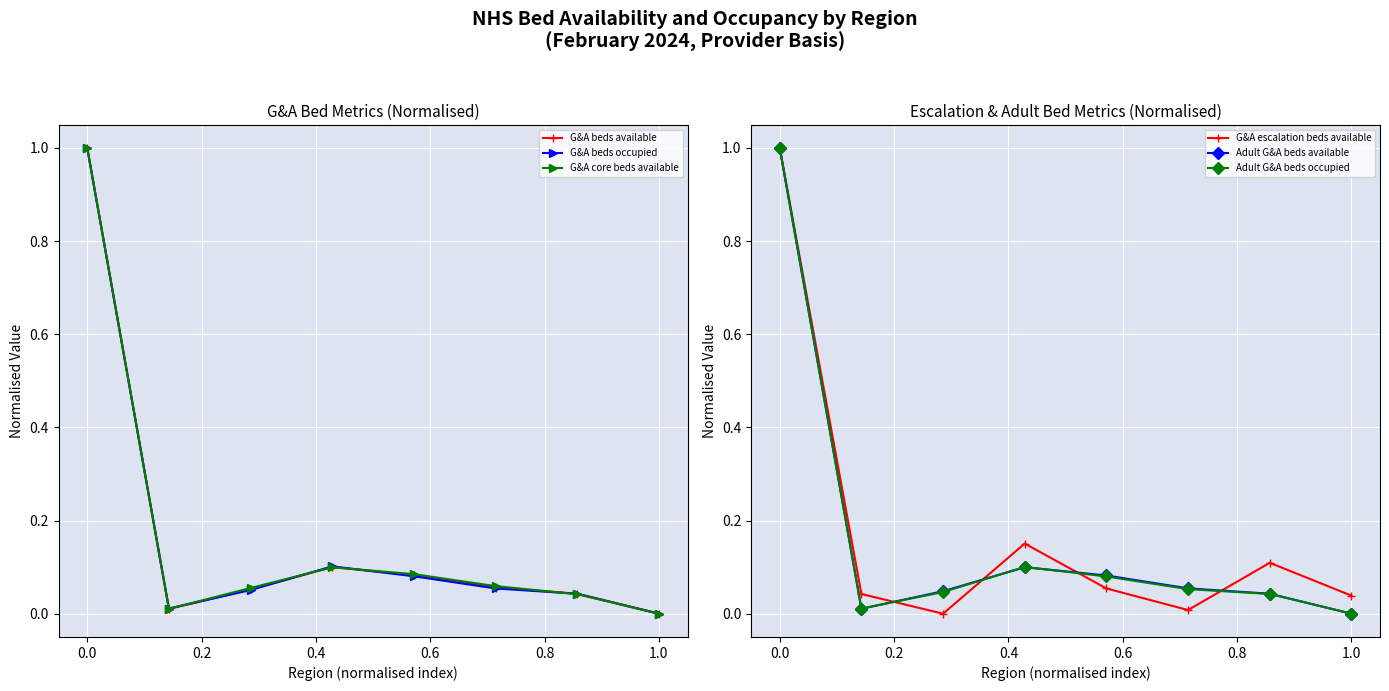

Which series ends up on top after the final intersection of Adult G&A beds available and G&A escalation beds available?

G&A escalation beds available